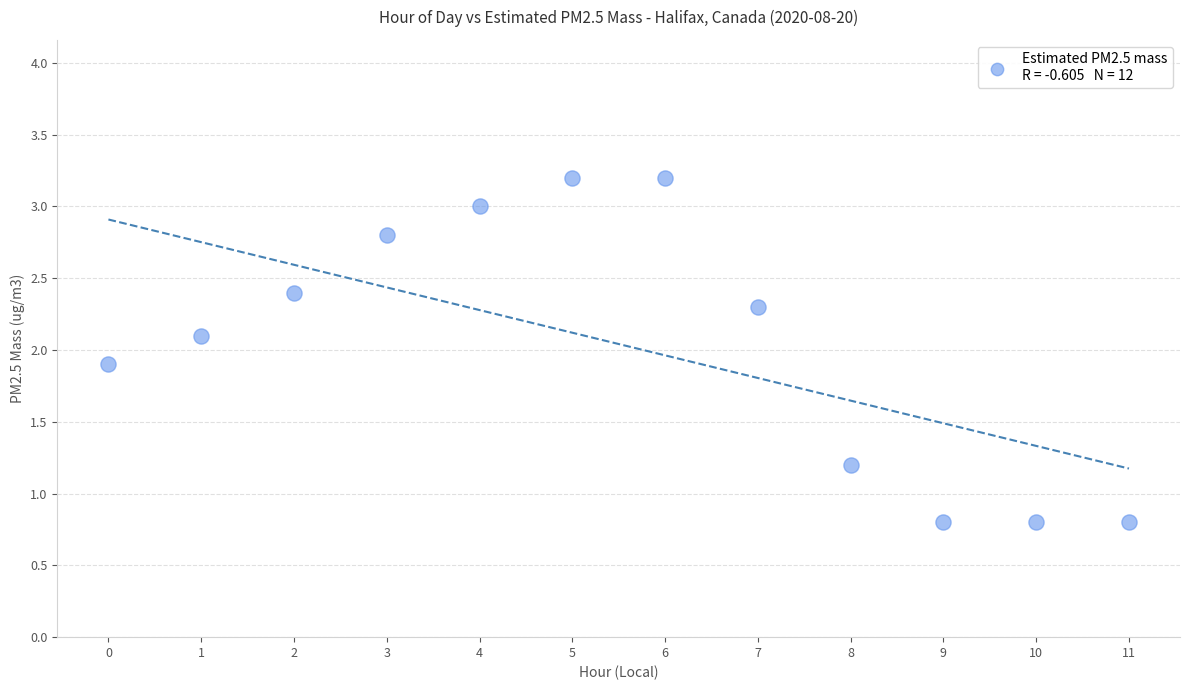

What is the average Y value?

2.0